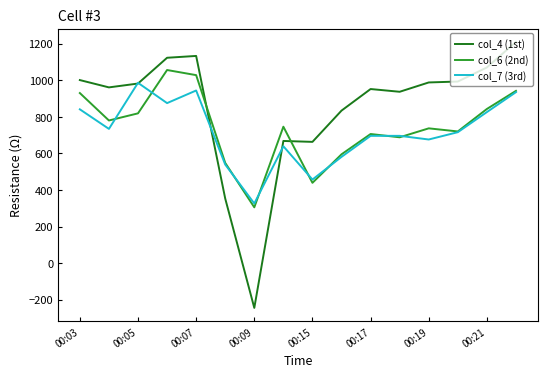

Which series has the widest spread of values?

col_4 (1st)